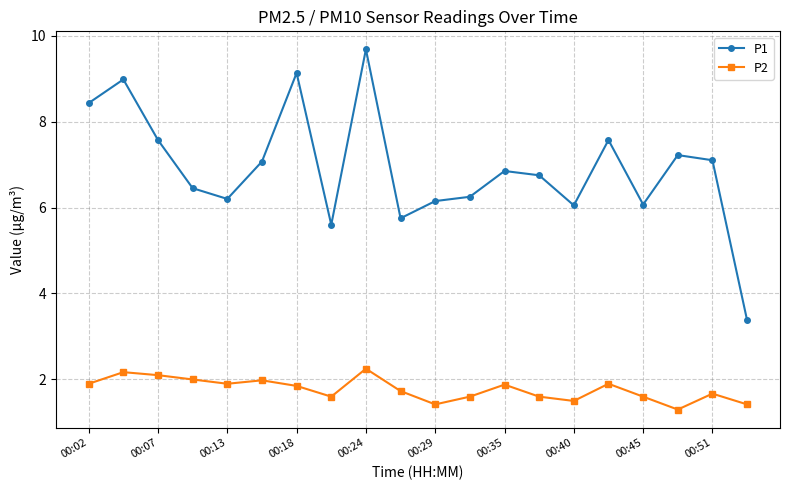

List the series in order of their overall mean, highest first.

P1, P2